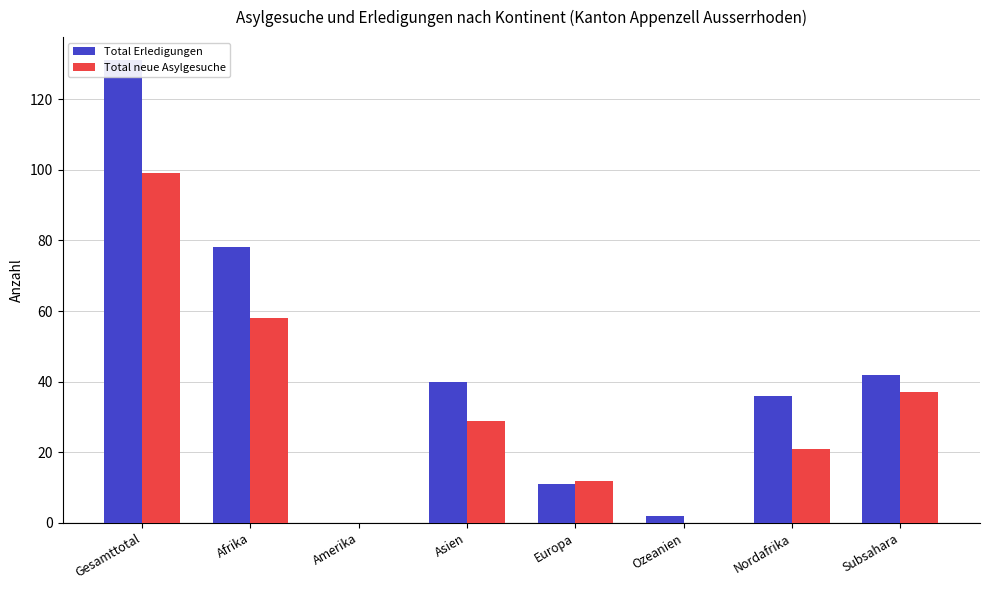

What position from the left is Afrika?

2